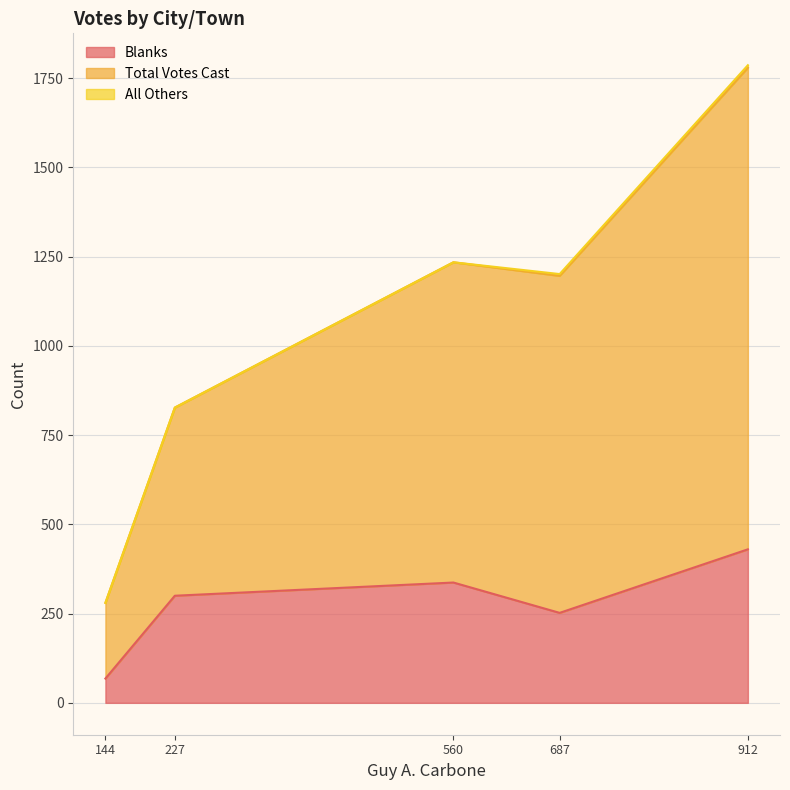

Is it true that Blanks equals 252 at 687?

True